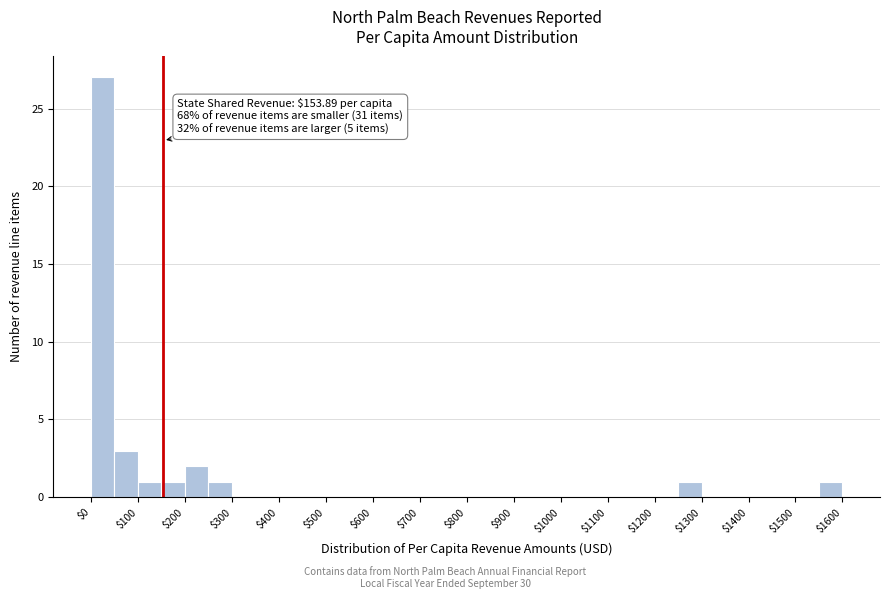

Over which range of the x-axis is the bar tallest?

0 to 50